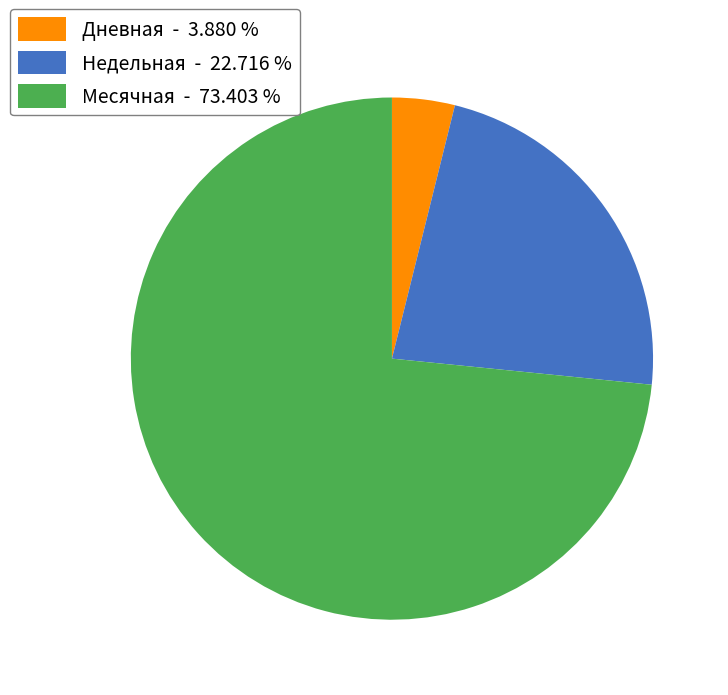

Which has a higher value, Недельная - 22.716 % or Дневная - 3.880 %?

Недельная - 22.716 %